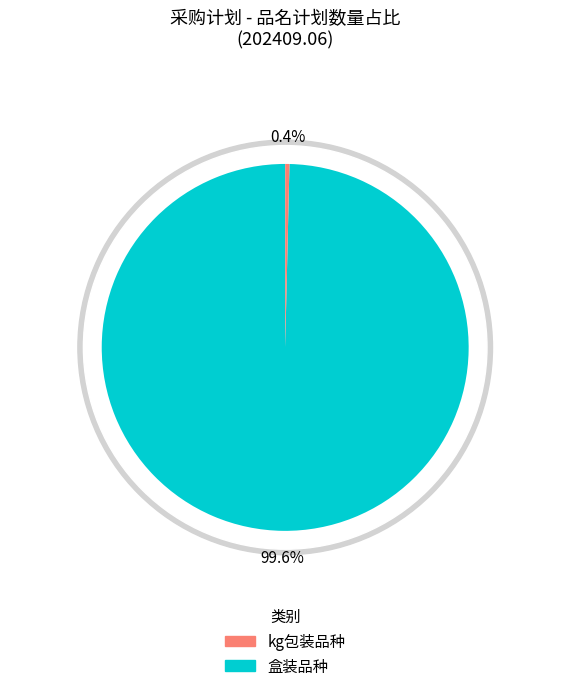

What portion of the pie excludes 玳玳花?

100.0%